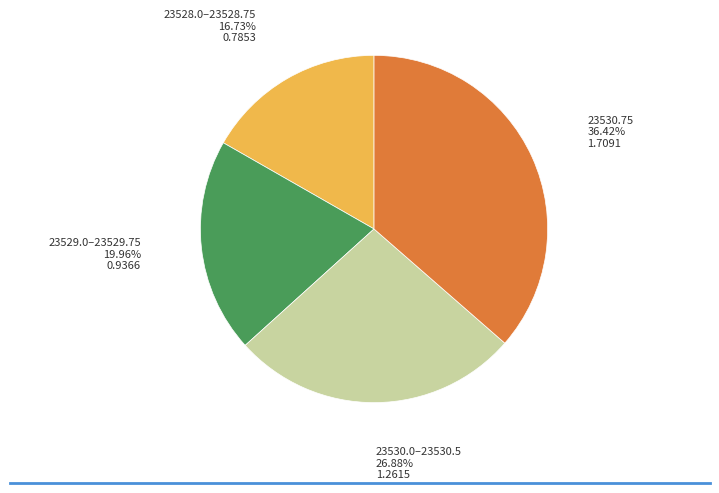

Does any single category account for the majority?

No